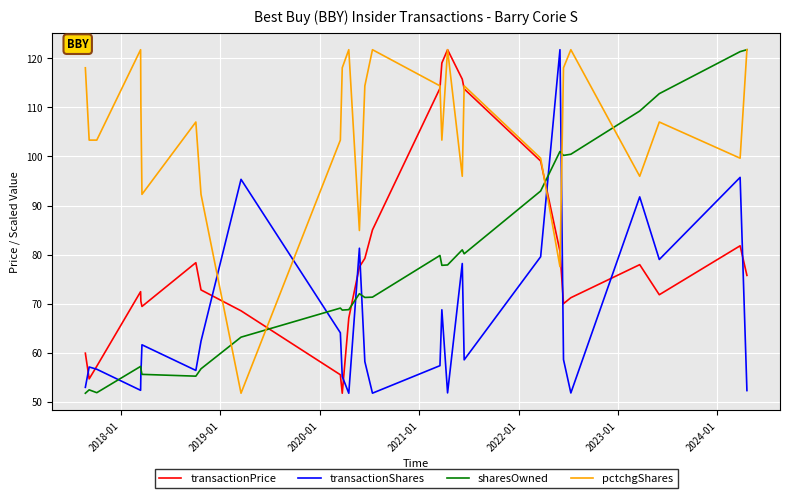

Which series has the largest total across all categories?

pctchgShares